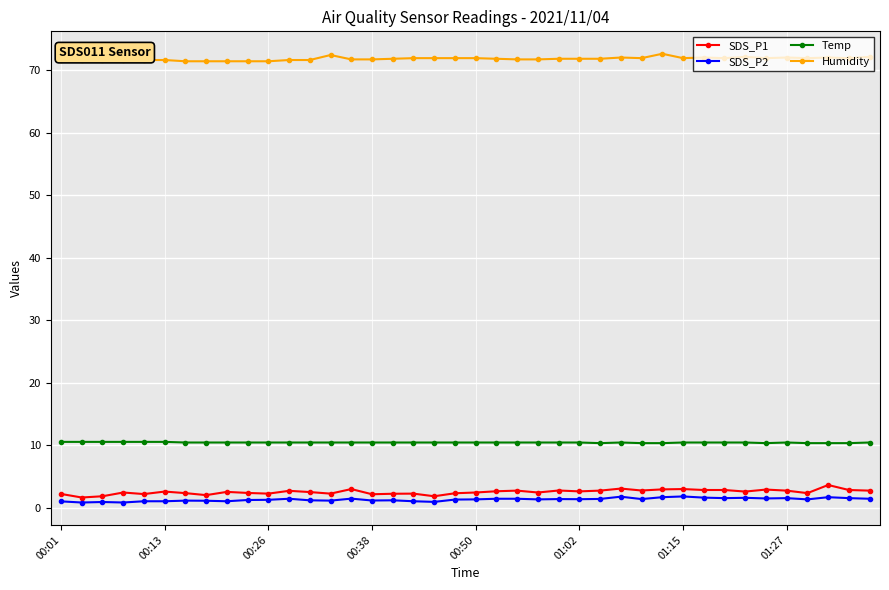

True or false: SDS_P1 and Humidity cross at least once.

False